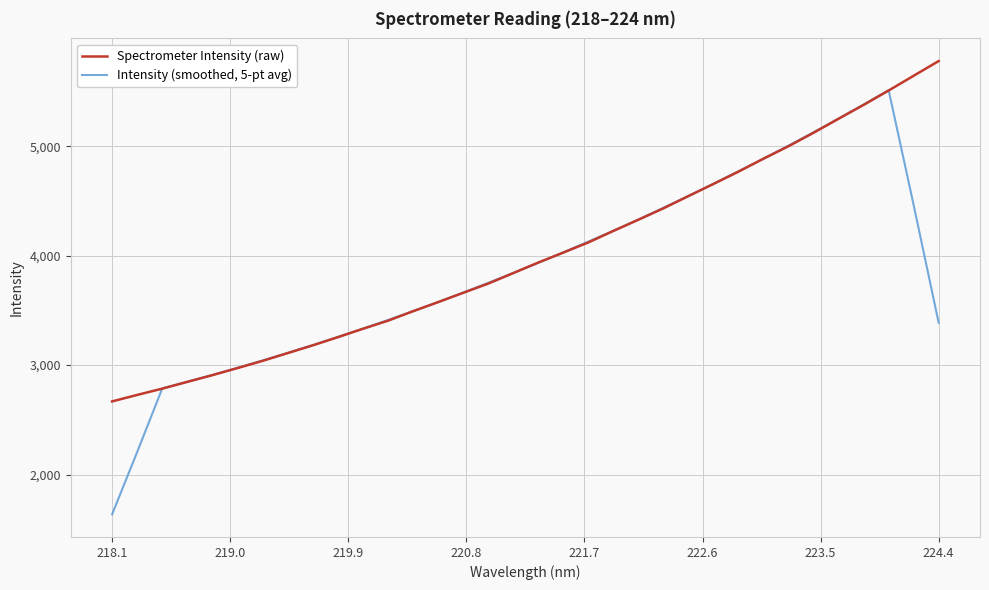

Which series has the largest range (max minus min)?

Intensity (smoothed, 5-pt avg)